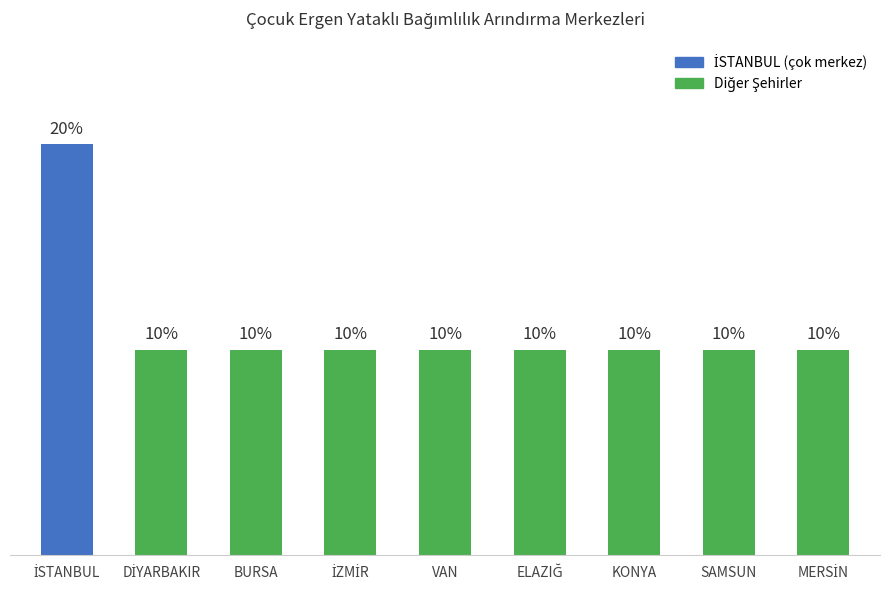

Does the chart contain any negative values?

No